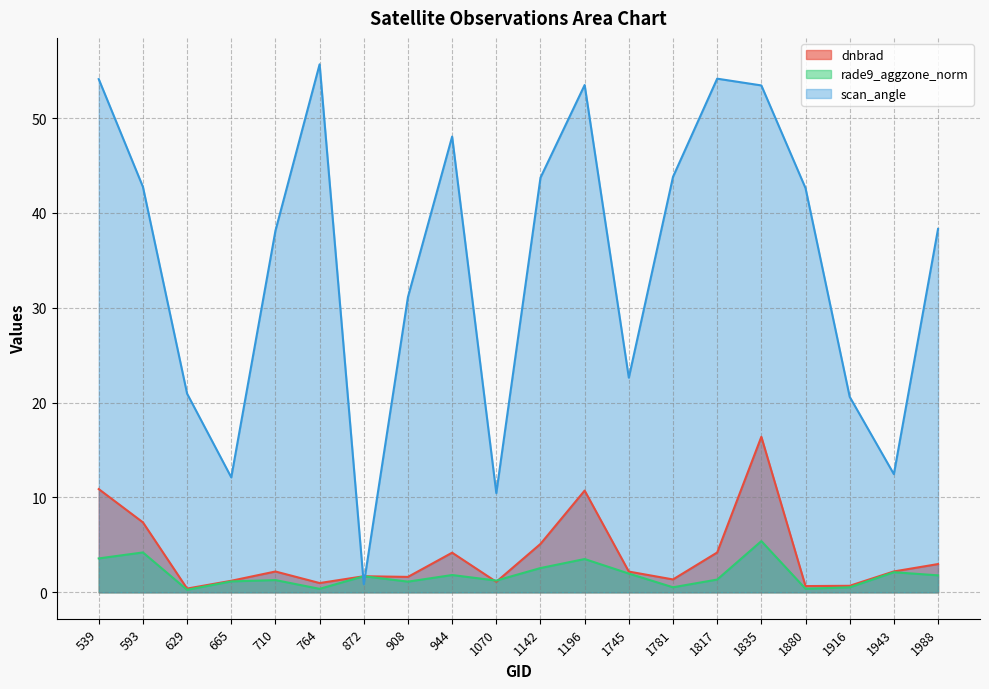

Reading left to right, what are all the values shown in this chart?

dnbrad: 10.9	7.4	0.4	1.2	2.2	1.0	1.7	1.6	4.2	1.1	5.1	10.7	2.2	1.4	4.2	16.4	0.7	0.7	2.2	3.0
rade9_aggzone_norm: 3.6	4.2	0.3	1.2	1.3	0.4	1.7	1.1	1.8	1.2	2.6	3.5	2.0	0.5	1.3	5.4	0.4	0.5	2.1	1.8
scan_angle: 54.1	42.8	20.9	12.1	38.1	55.7	0.9	31.1	48.1	10.5	43.7	53.5	22.6	43.8	54.2	53.4	42.6	20.6	12.5	38.3